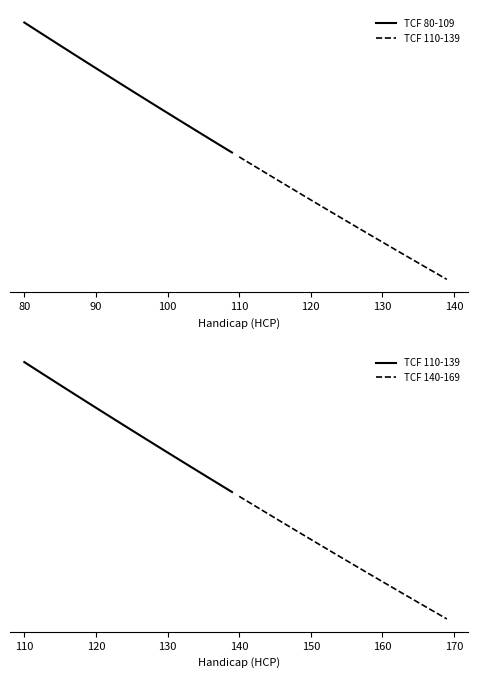

What is the label of the 27th point from the right?

110